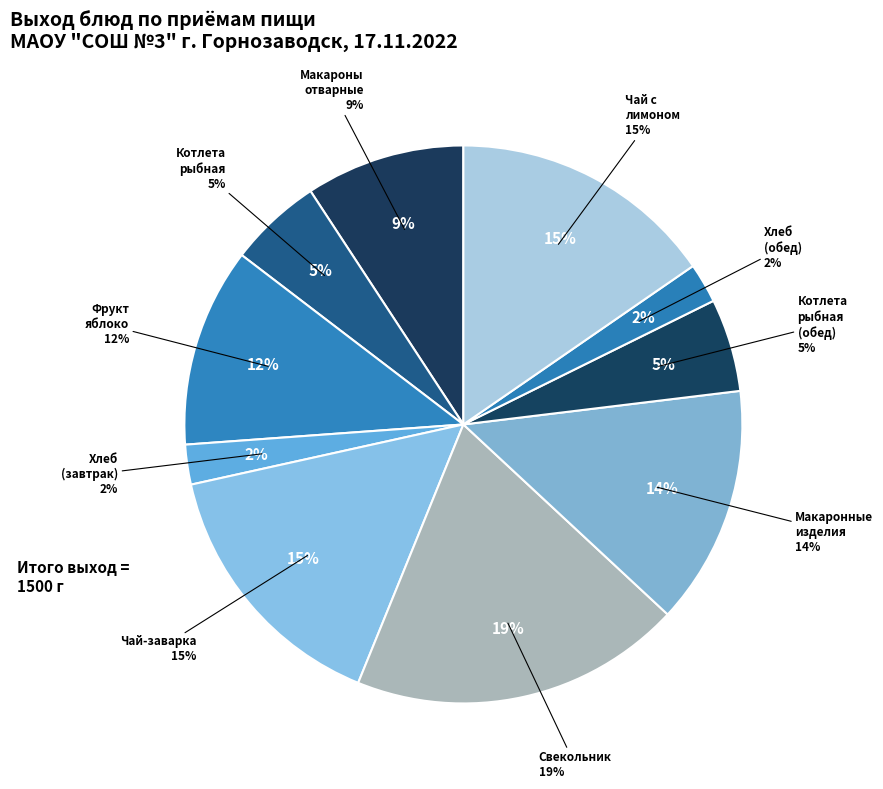

To the nearest percent, what percentage of the pie is ХЛЕБ(30)?

2%